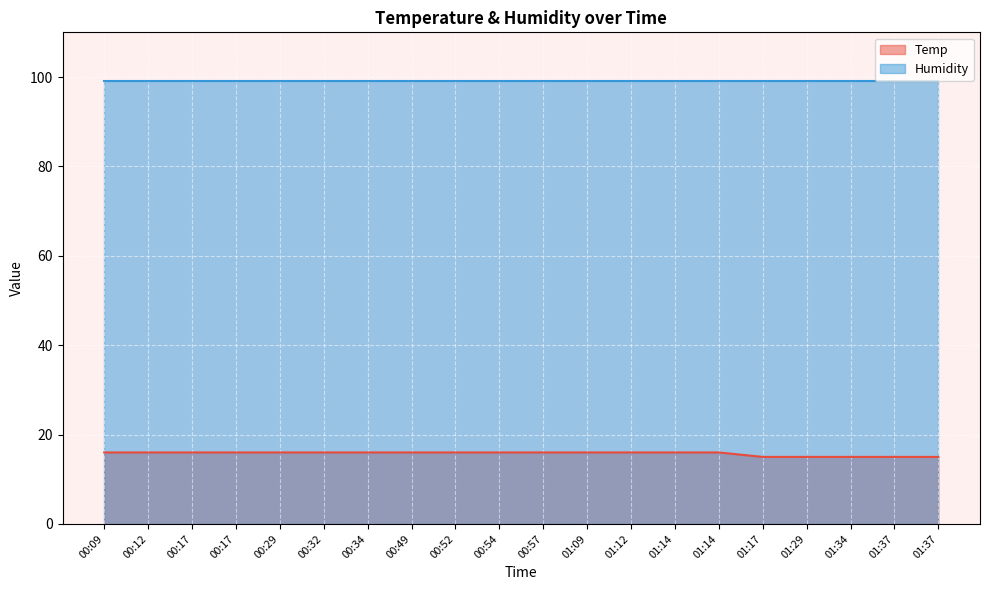

Reading right to left, transcribe all the data shown in this chart.

15	15	15	15	15	16	16	16	16	16	16	16	16	16	16	16	16	16	16	16